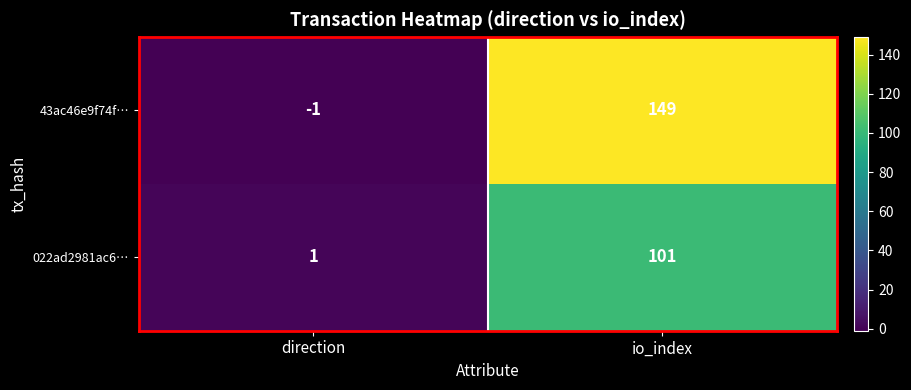

Reading left to right, list all the values displayed in this chart.

43ac46e9f74f…: -1	149
022ad2981ac6…: 1	101